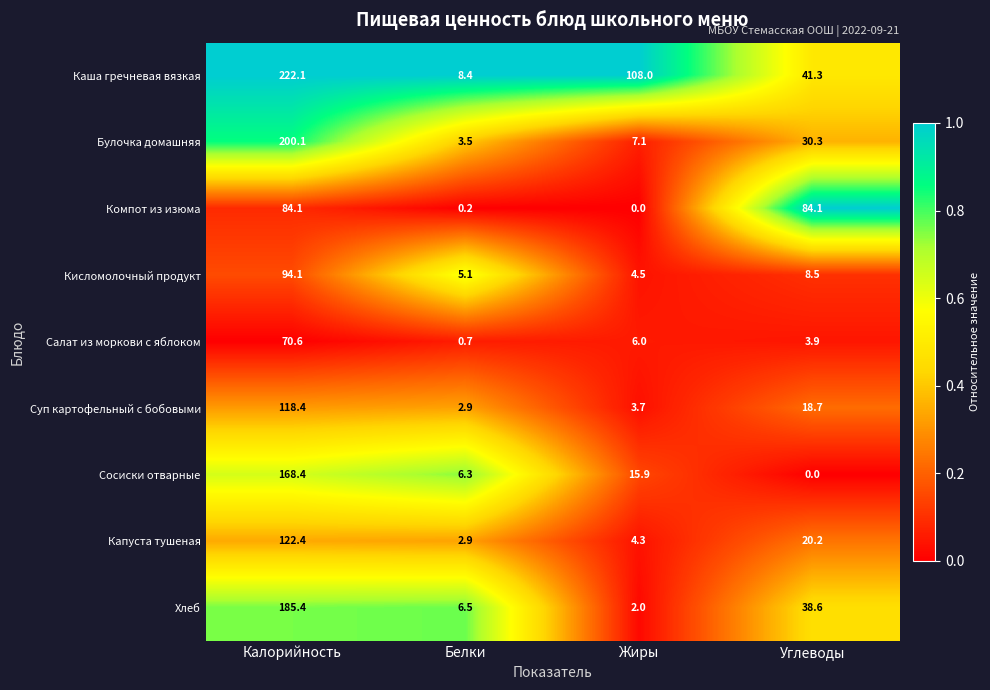

True or false: Суп картофельный с бобовыми has a value of 190.7 at Калорийность.

False